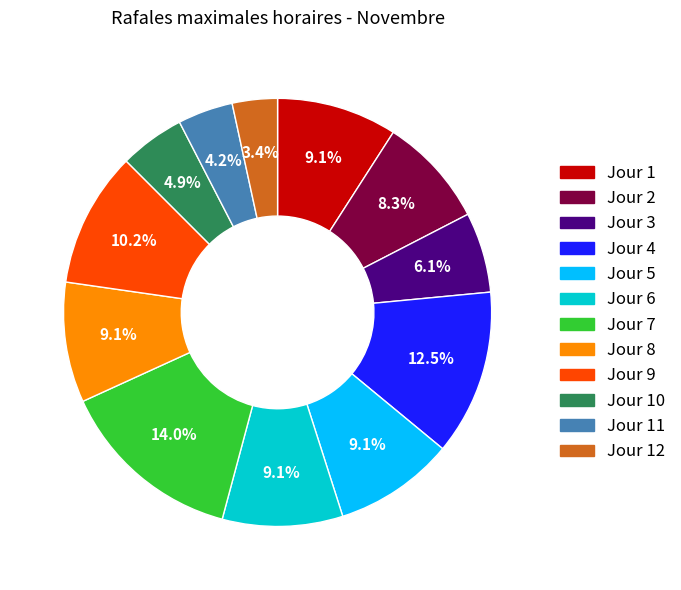

How many segments does this pie chart have?

12